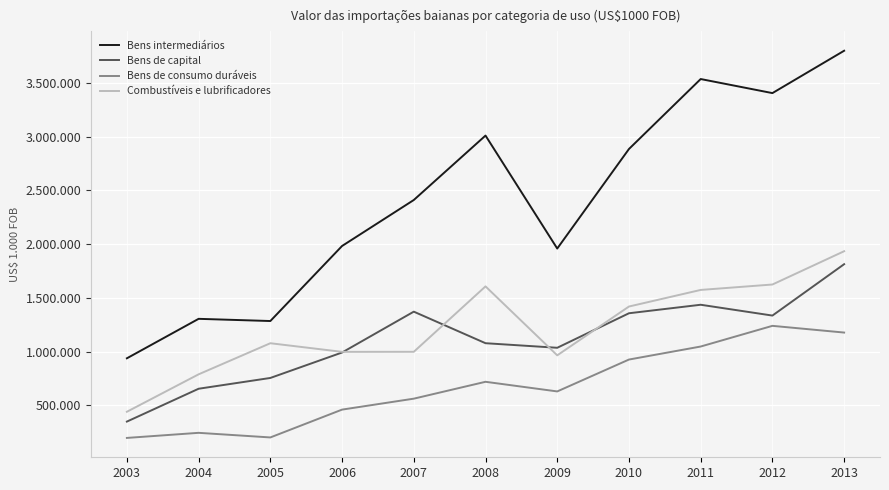

Reading left to right, list all the values displayed in this chart.

Bens intermediários: 938766	1305681	1285255	1982917	2410394	3009333	1959168	2884600	3534965	3404207	3798074
Bens de capital: 350364	655750	756010	992588	1372379	1079081	1036549	1357501	1436559	1335940	1813699
Bens de consumo duráveis: 198541	245847	202979	461715	563493	720356	630744	927163	1048230	1240488	1178054
Combustíveis e lubrificadores: 441659	789753	1078871	998649	999160	1607342	966282	1420113	1574333	1624751	1934251